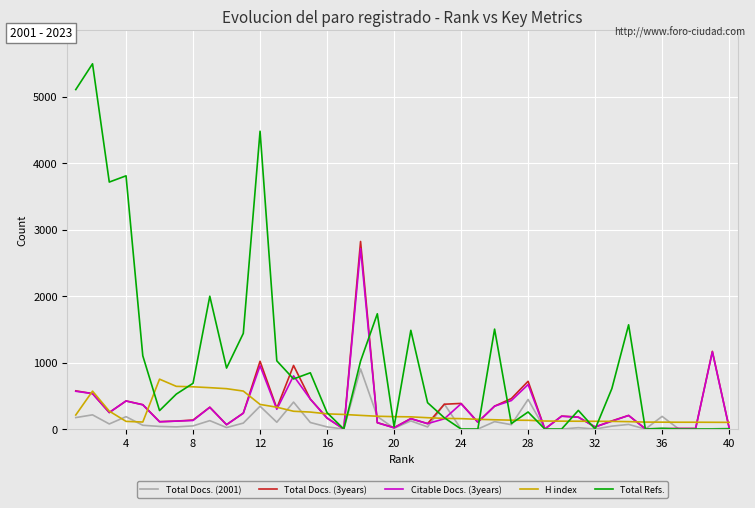

Which series has the largest range (max minus min)?

Total Refs.